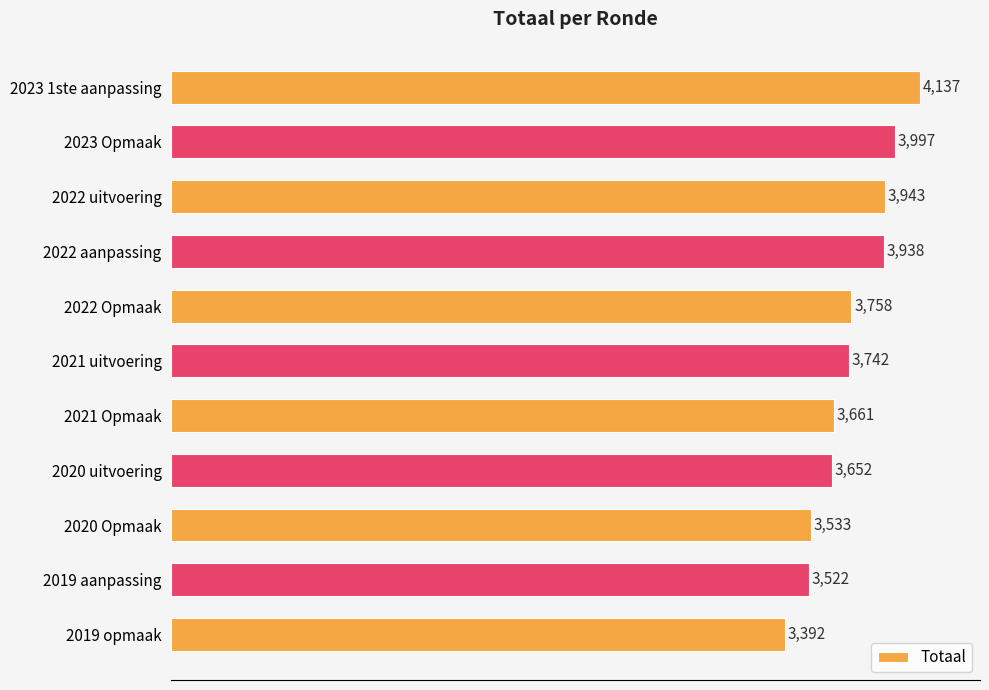

What is the difference between the maximum and minimum values?

745